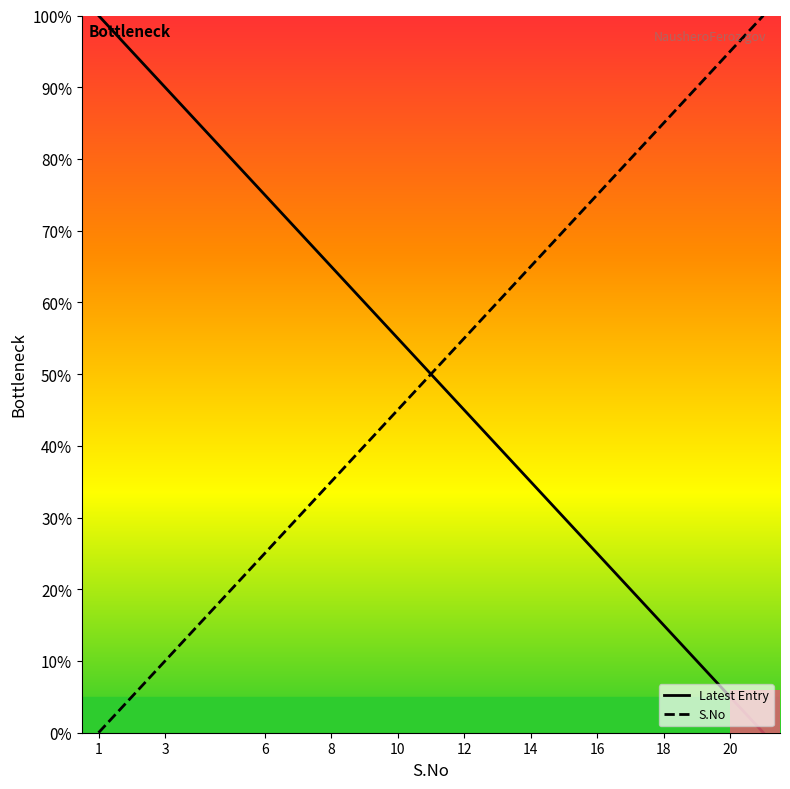

Rank the series at 3 from highest to lowest value.

Latest Entry, S.No